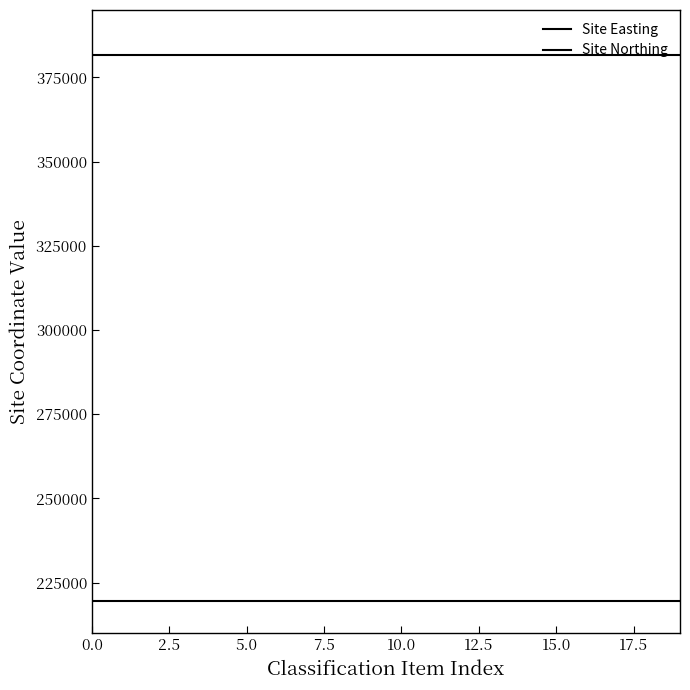

Does the chart have visible grid lines?

No